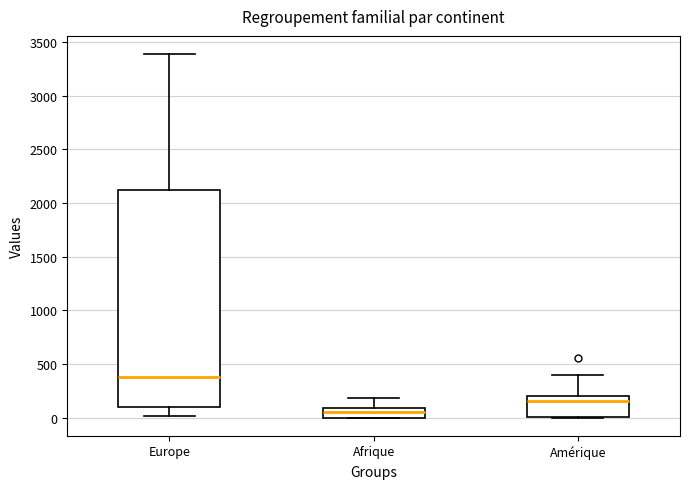

Which box has the highest median line?

Europe